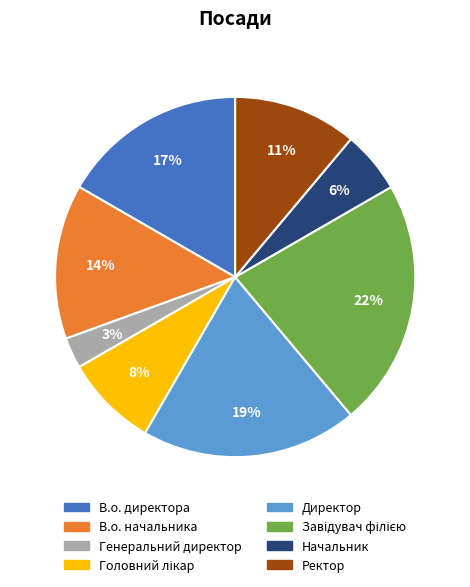

To the nearest percent, what portion does Начальник represent?

6%